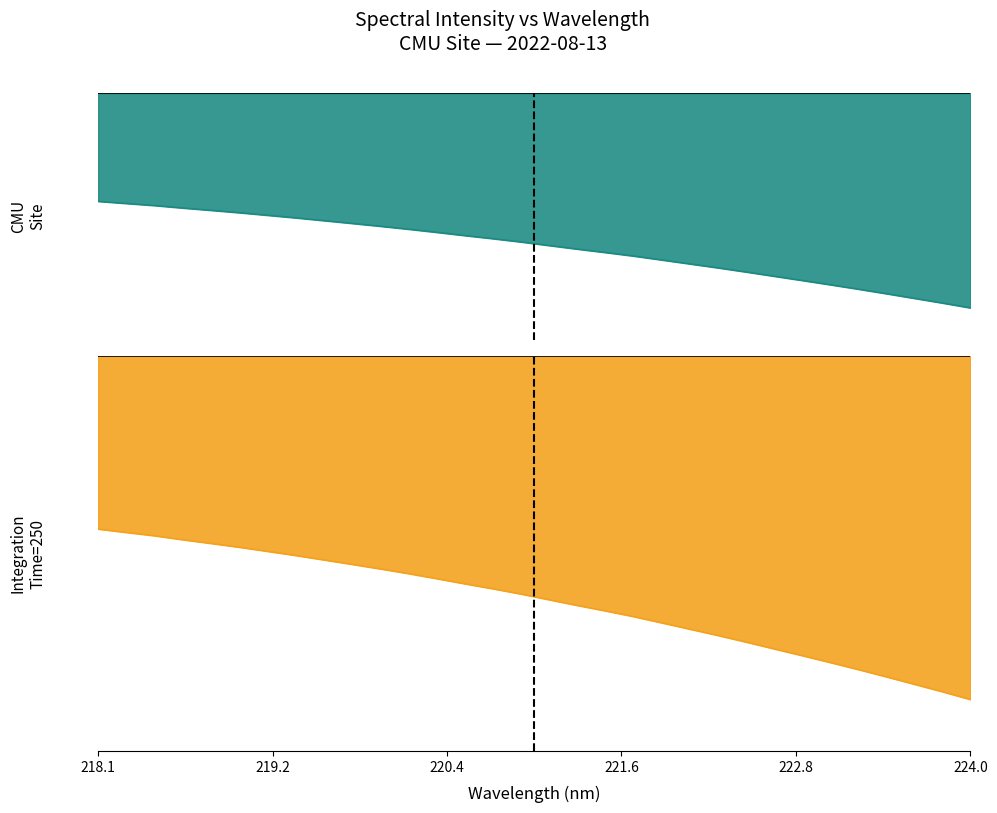

Where does the data first go above 2823?

221.1174